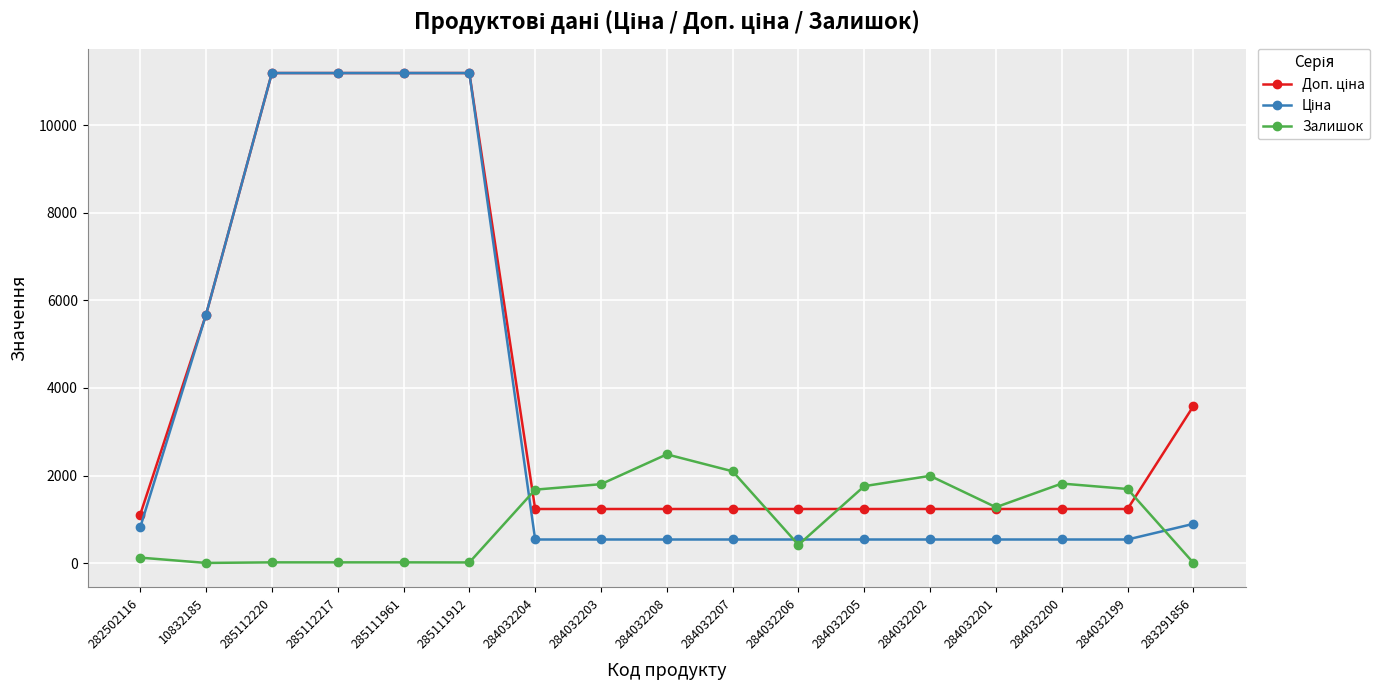

True or false: Залишок has more than 2 interior local peaks.

True